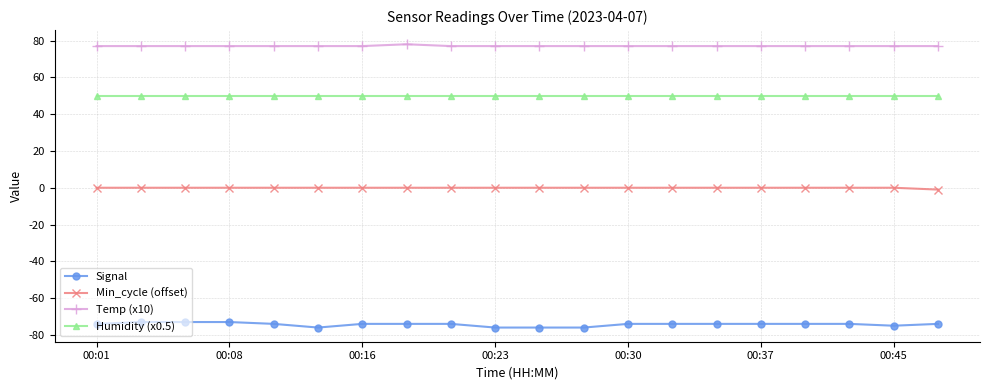

List the series in order of their peak value, lowest first.

Signal, Min_cycle (offset), Humidity (x0.5), Temp (x10)